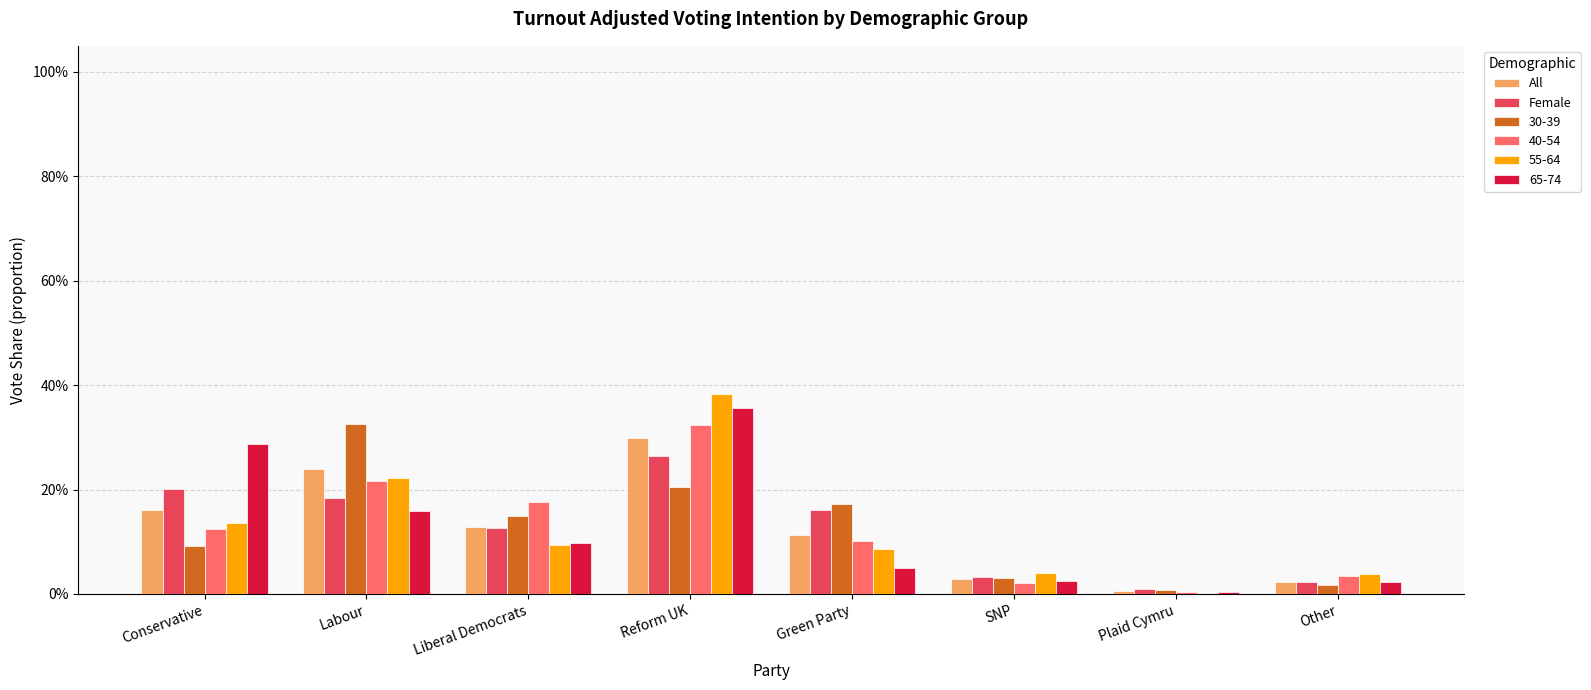

What is the maximum value for All?

0.3